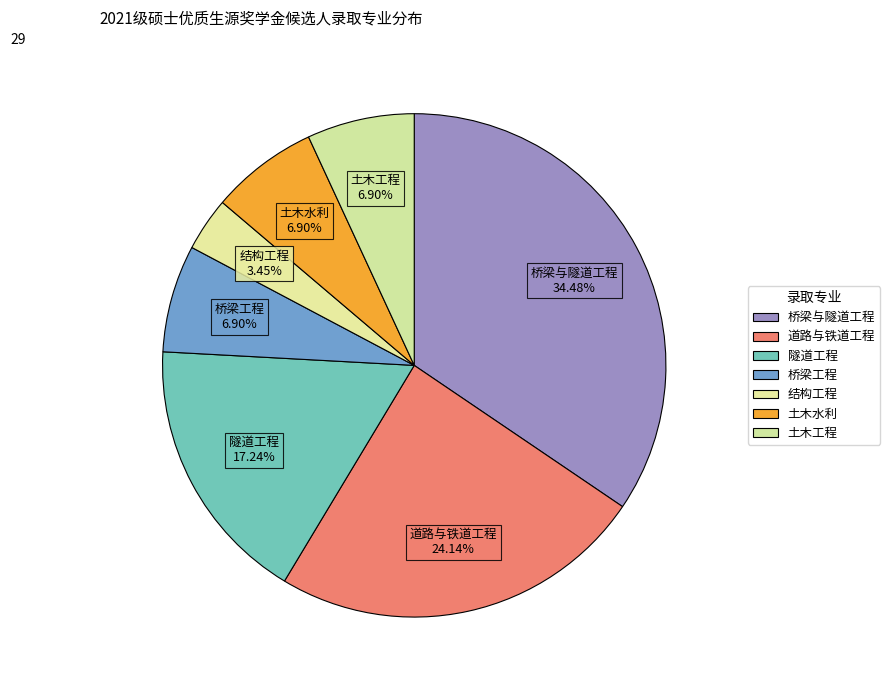

Is there any slice that represents more than half of the pie?

No